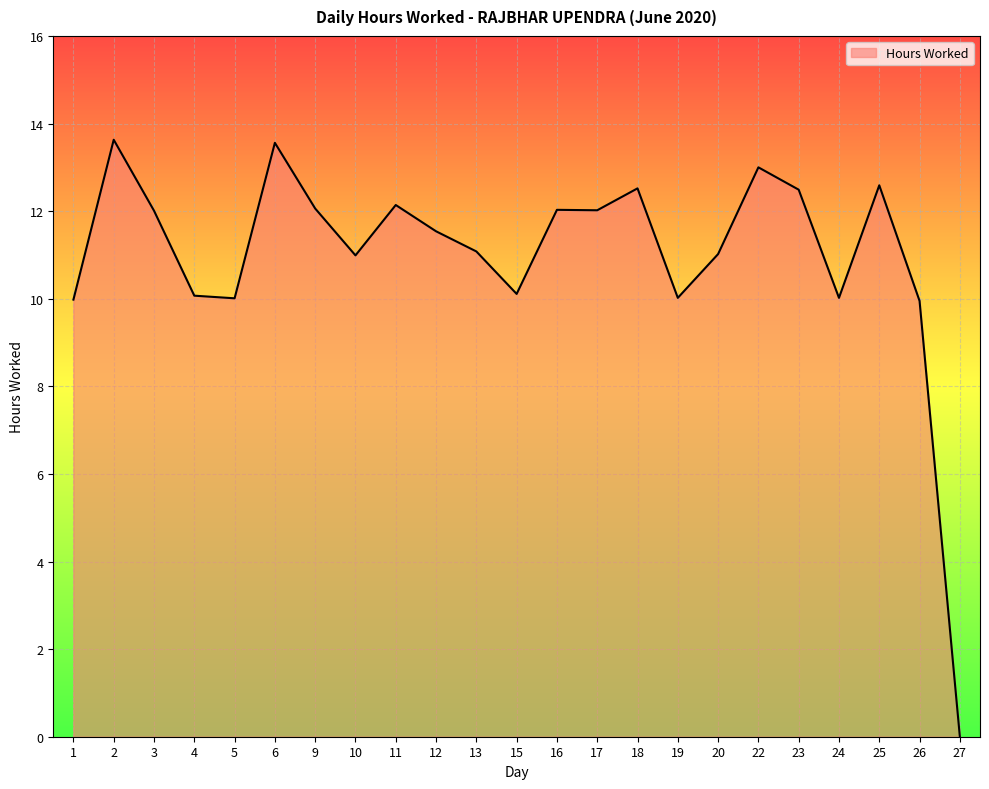

Approximately how many times larger is the value at 18 compared to 6?

0.9